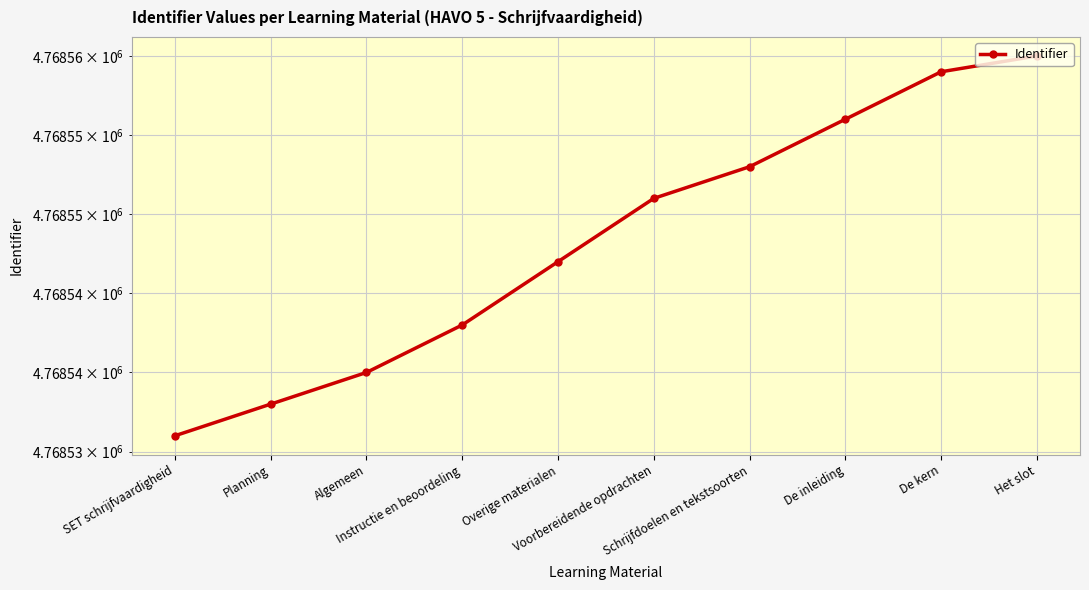

The chart shows a value of 4768559 at De kern. True or false?

True